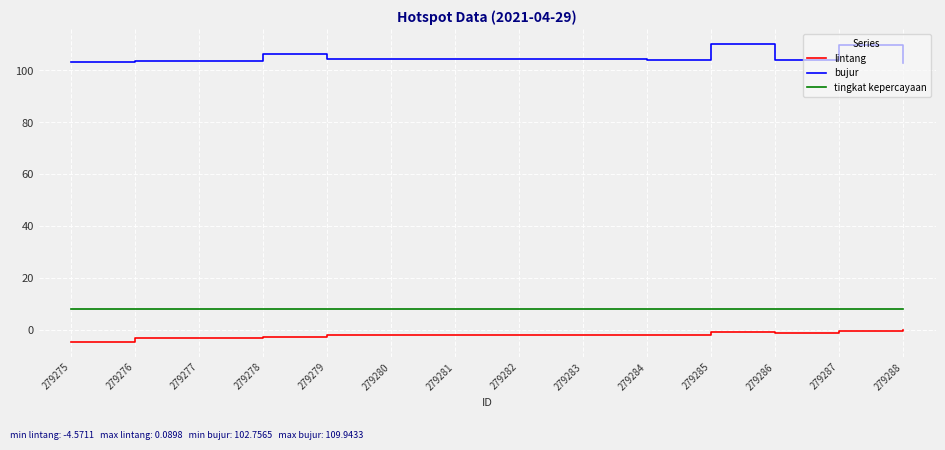

True or false: bujur and tingkat kepercayaan intersect in this chart.

False